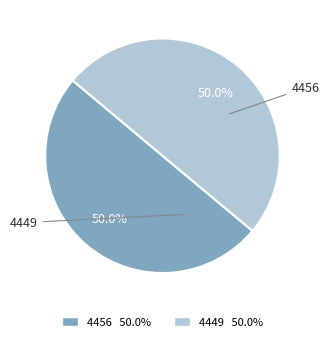

Approximately how many times larger is the value at 4456 compared to 4449?

1.0